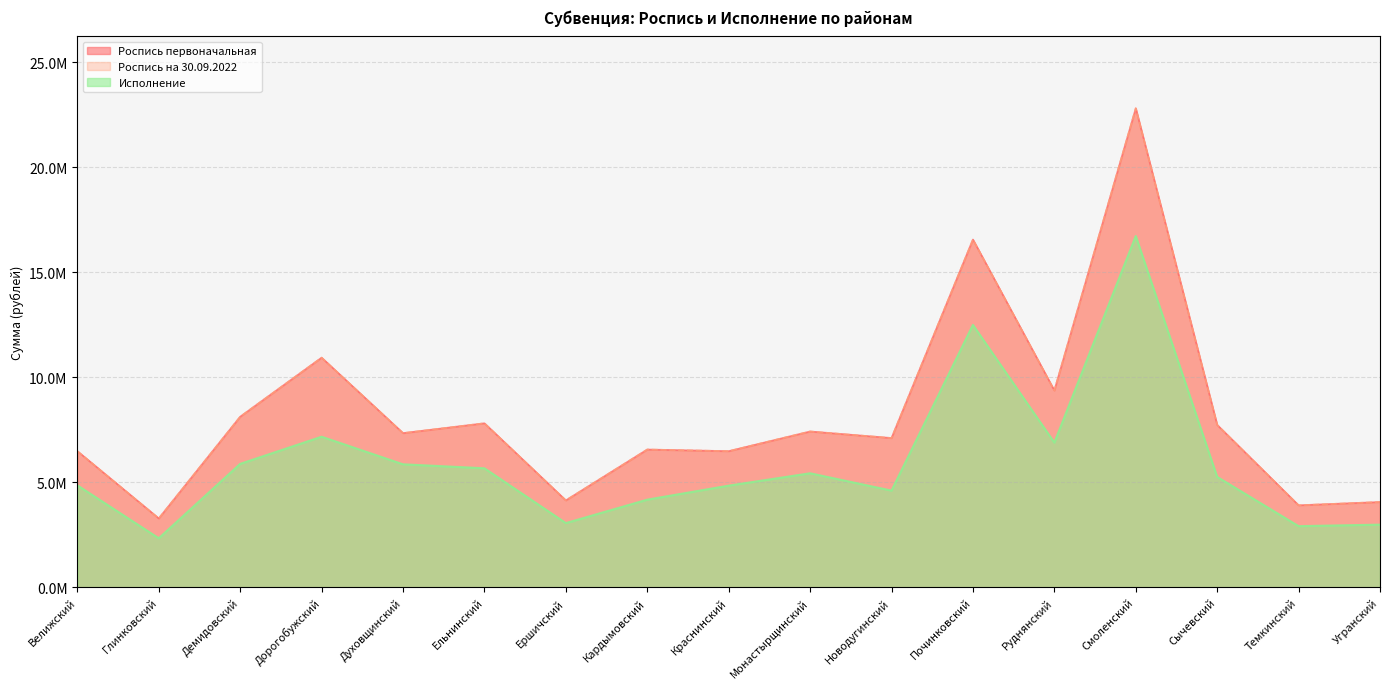

How many interior local peaks does the Роспись первоначальная series have?

6